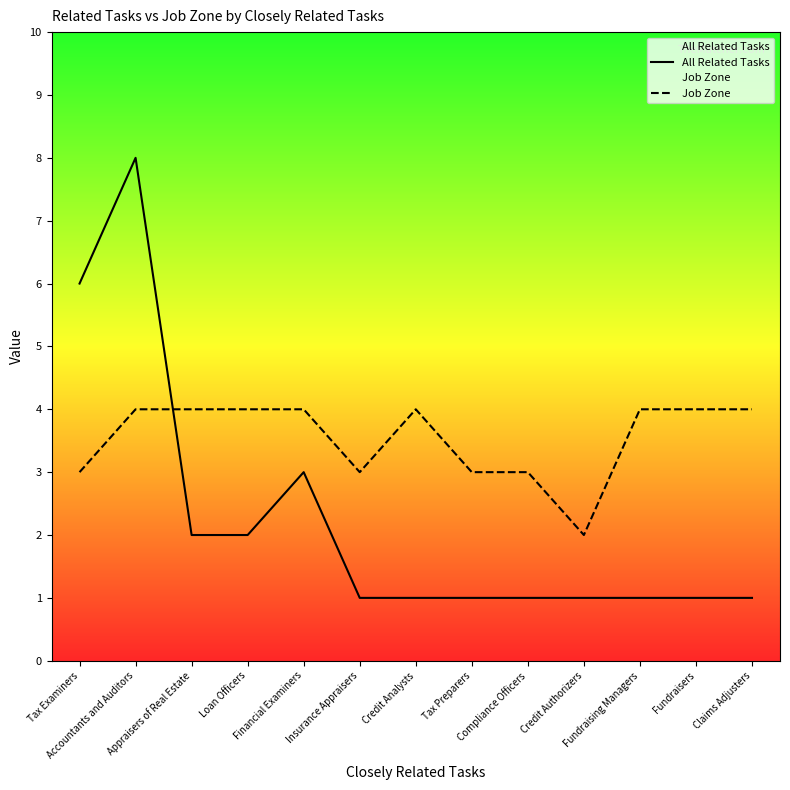

Does the chart have visible grid lines?

No